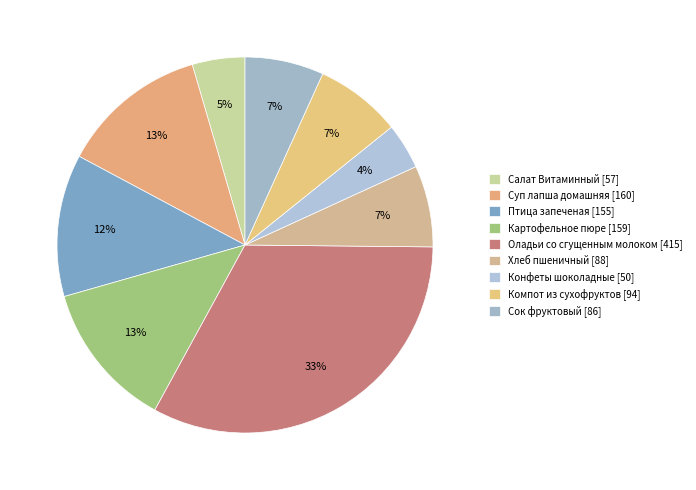

How many slices are in this pie chart?

9